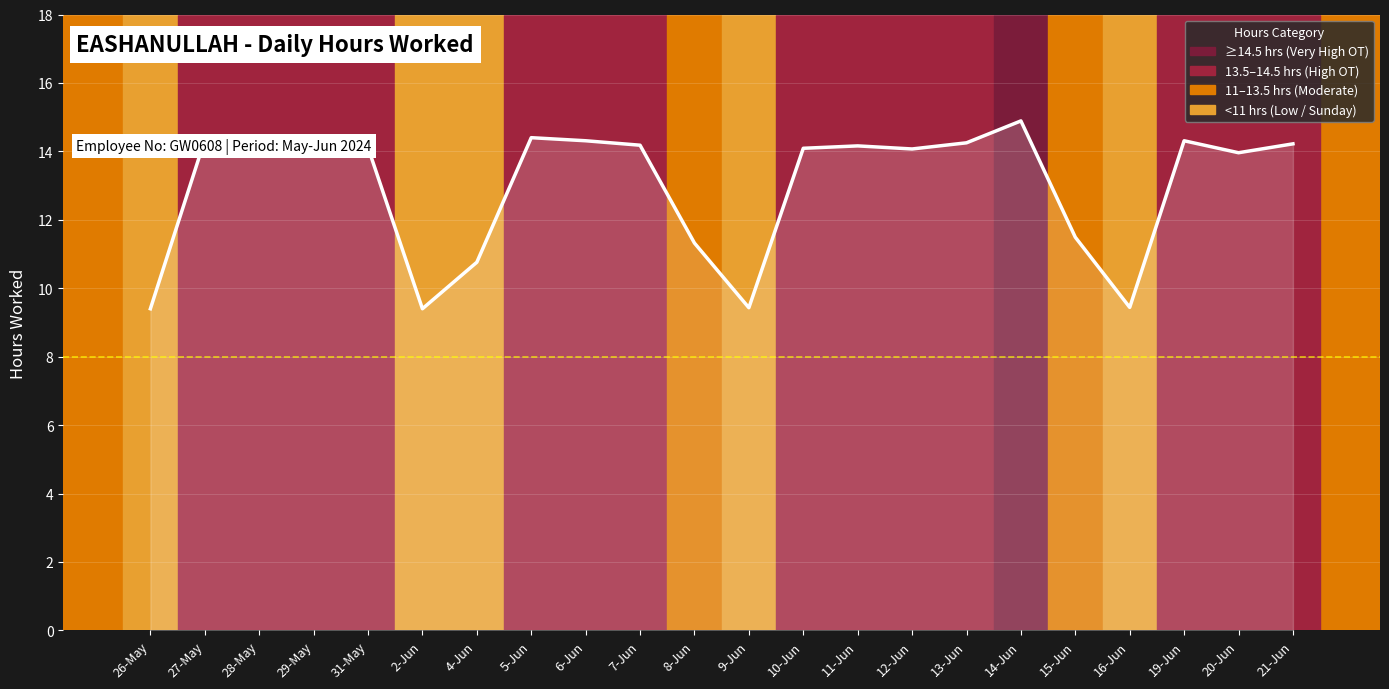

What is the average value?

12.9